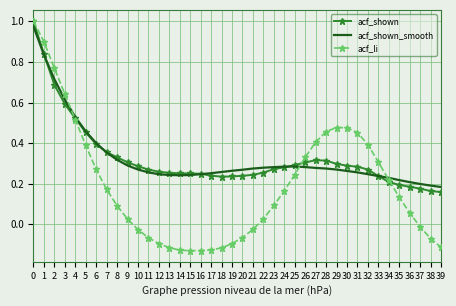

At how many categories does at least one series exceed 0?

40